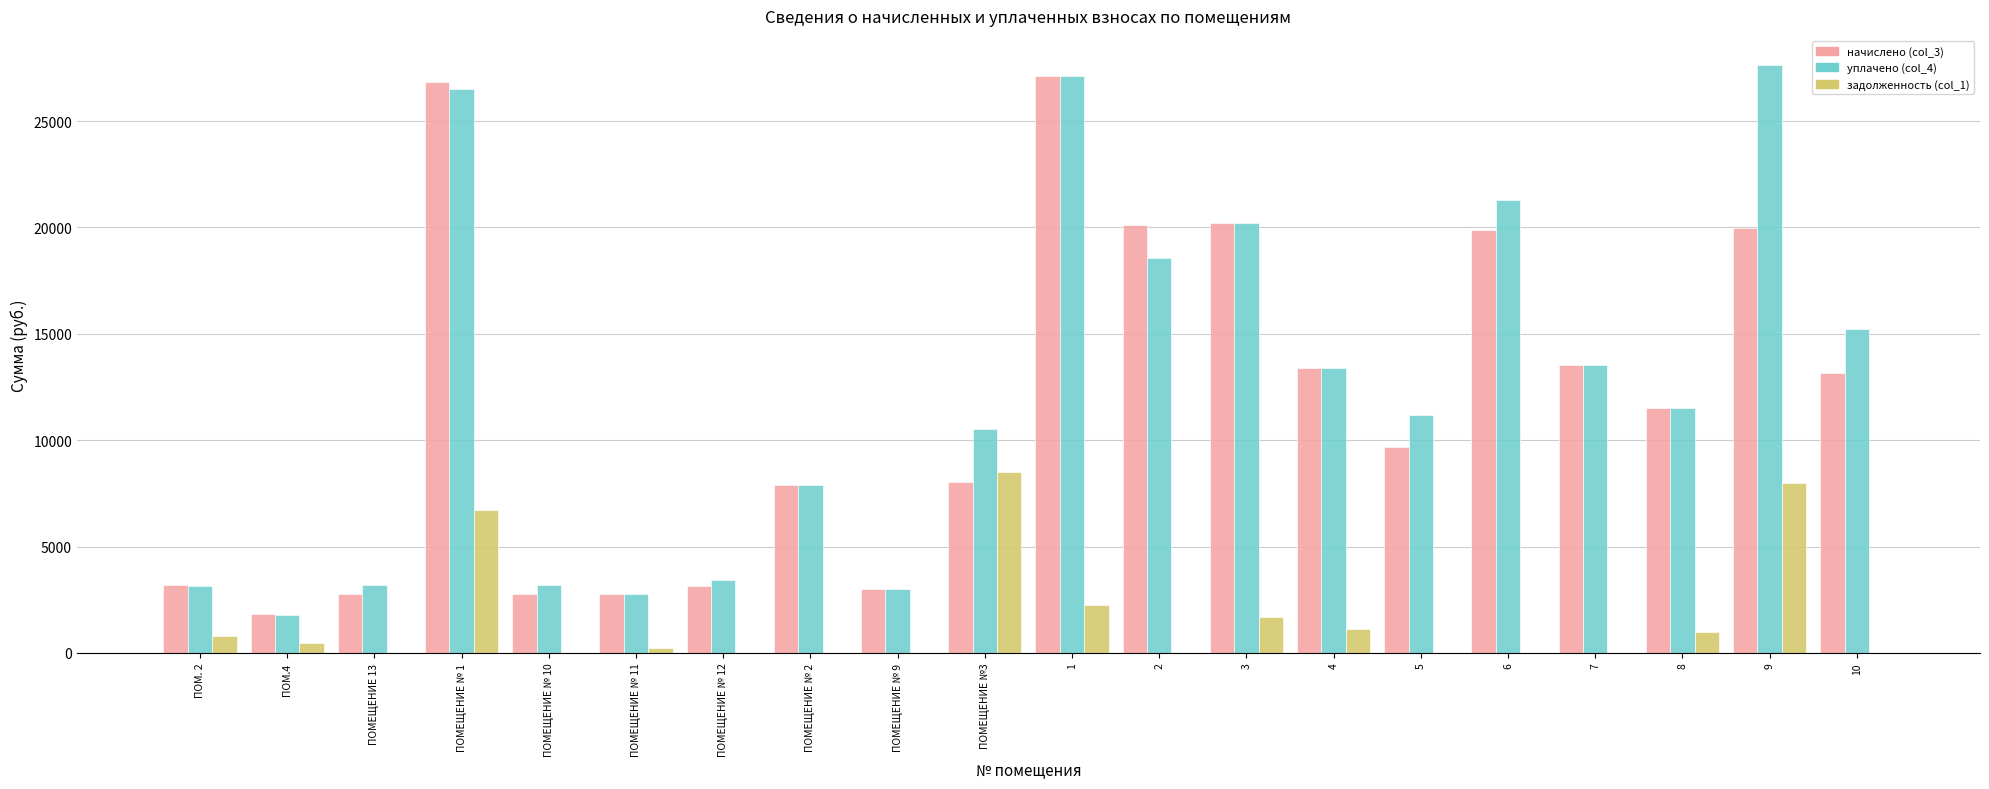

The начислено (col_3) series shows 3905.1 at ПОМЕЩЕНИЕ 13. True or false?

False